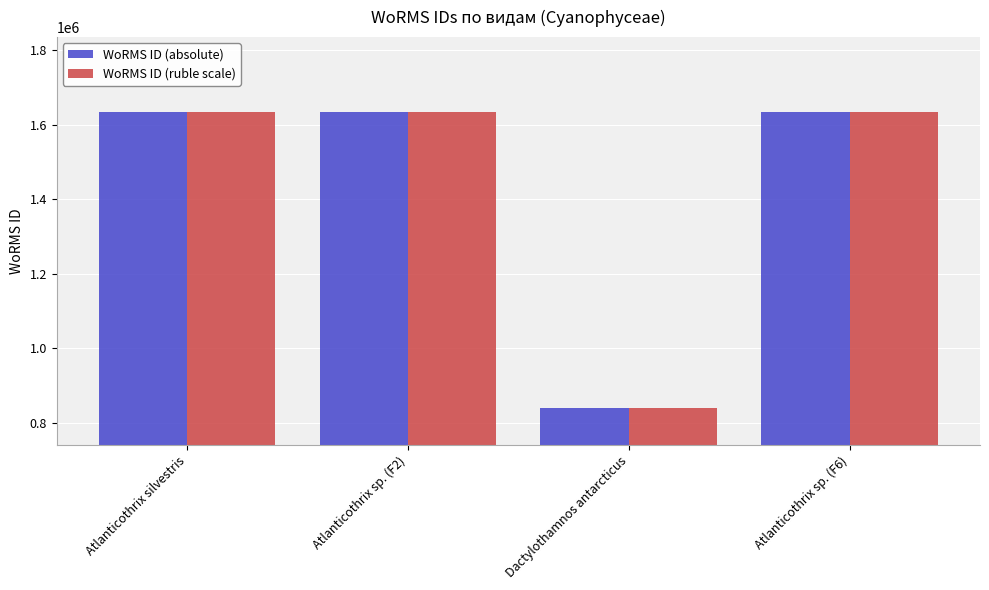

What is the approximate value of WoRMS ID (ruble scale) at Atlanticothrix sp. (F6), to the nearest 10?

1635730